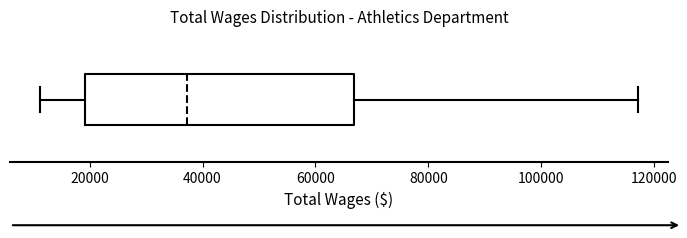

Read this box plot against the x-axis: the position of the median line, the range covered by the box, and the ends of both whiskers. The values are not printed on the chart, so give them approximately, as read against the axis.

median 38000, box 20000 to 66000, whiskers 12000 to 118000